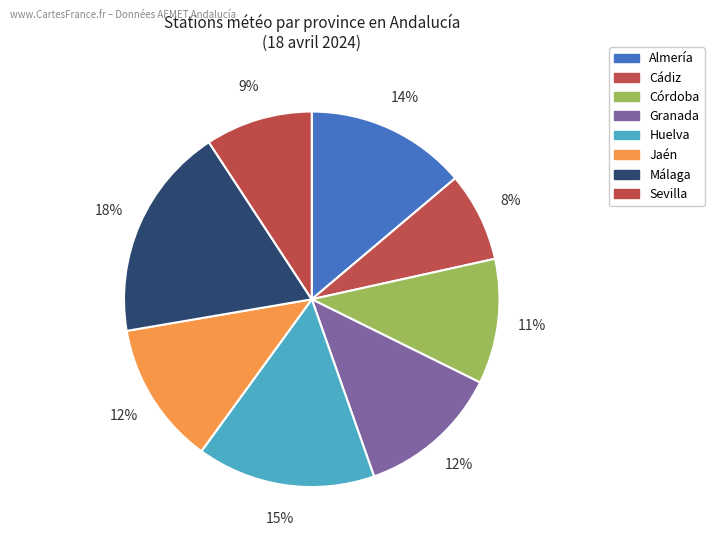

Does Almería represent more than half of the total?

No